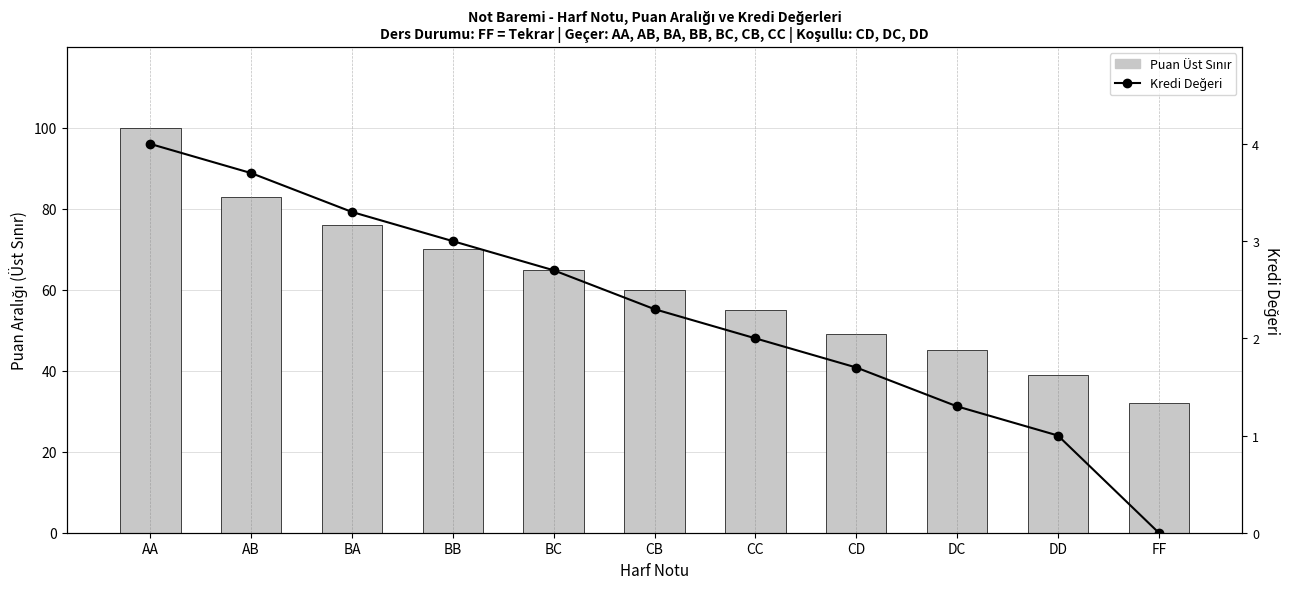

At which label does Kredi Değeri reach its peak?

AA